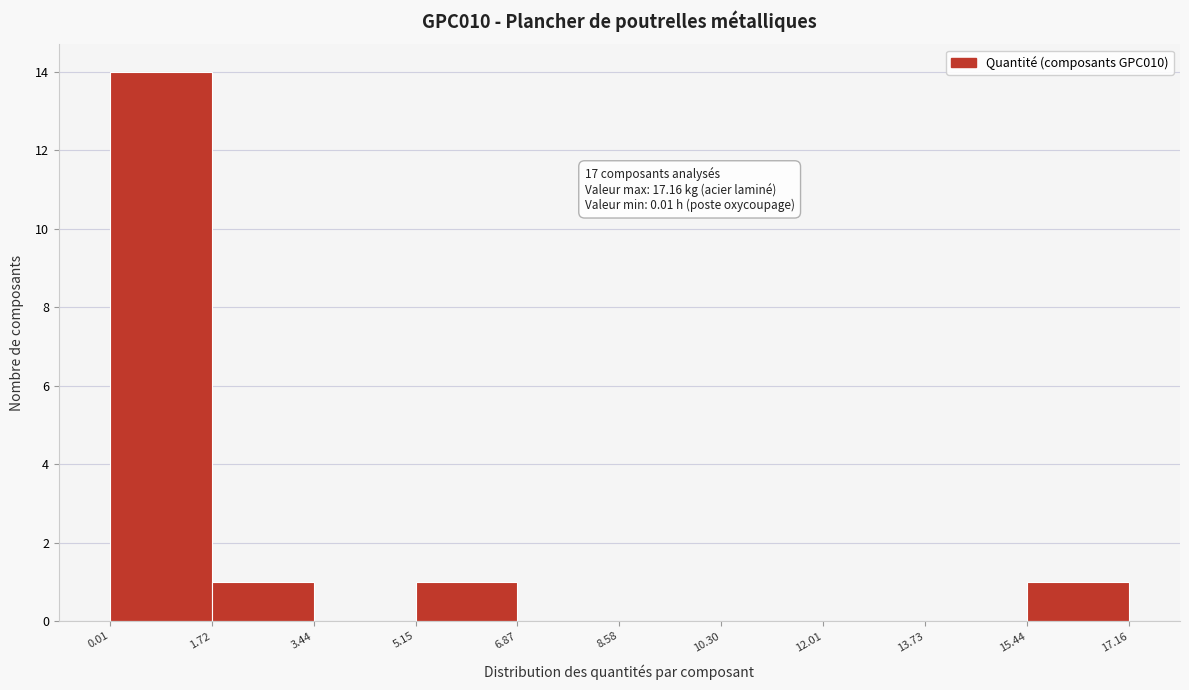

Which range on the x-axis has the tallest bar?

0.01 to 1.72